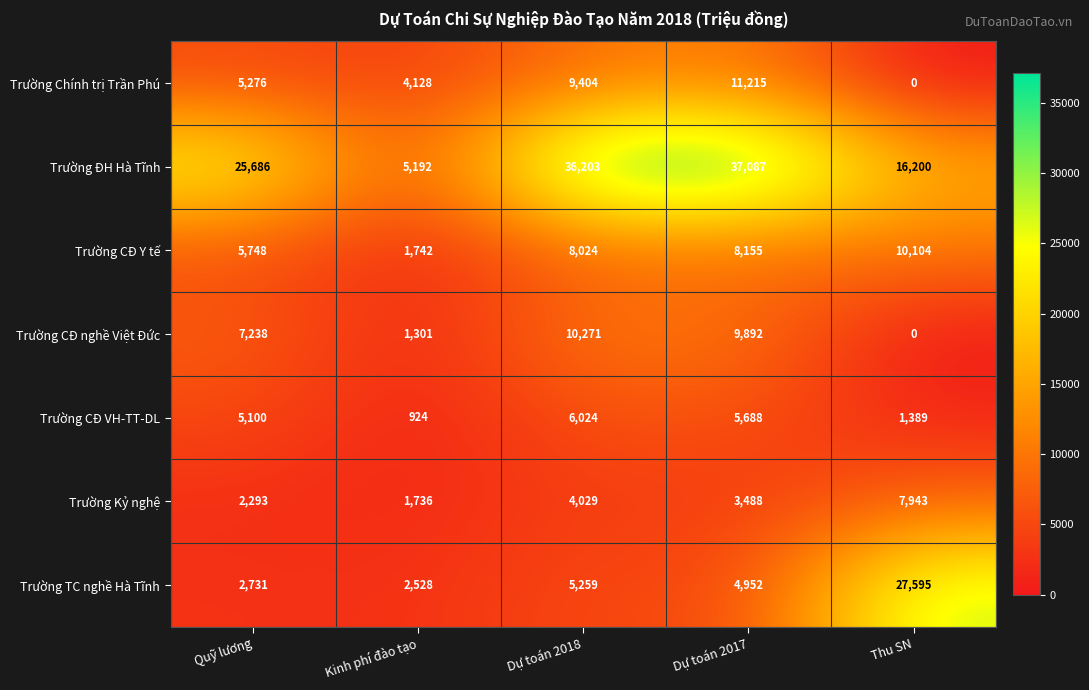

What is the spread (max minus min) of values at Dự toán 2017?

33599